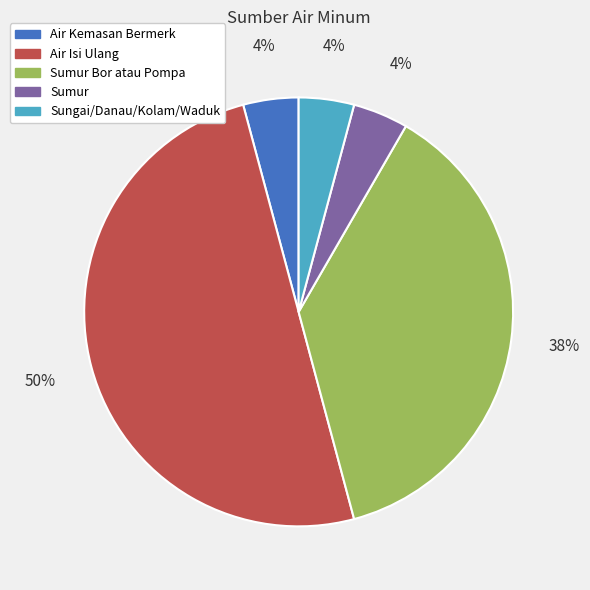

Is it true that Sungai/Danau/Kolam/Waduk is 4% of the pie?

True